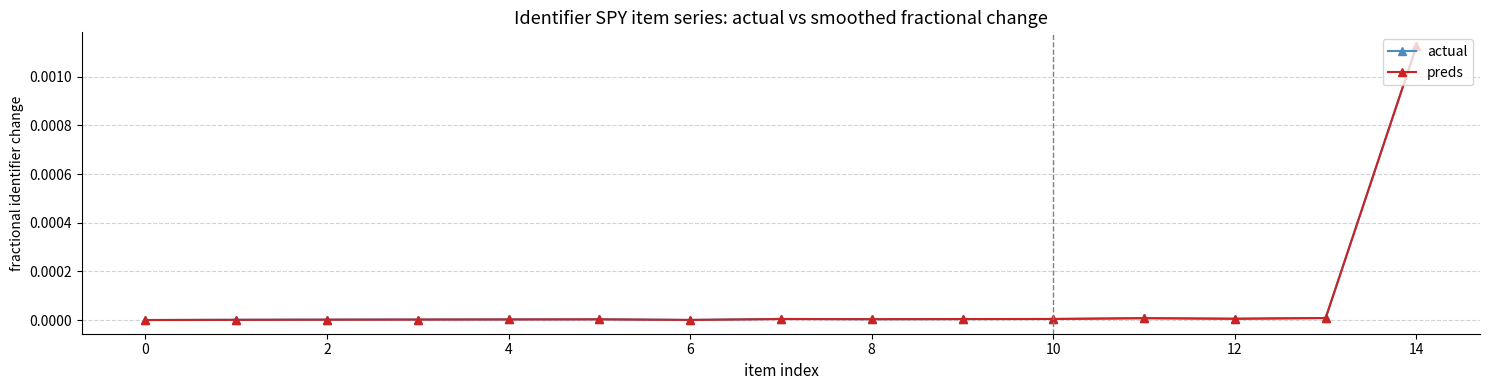

In preds, how many points are lower than both neighbors (excluding endpoints)?

3